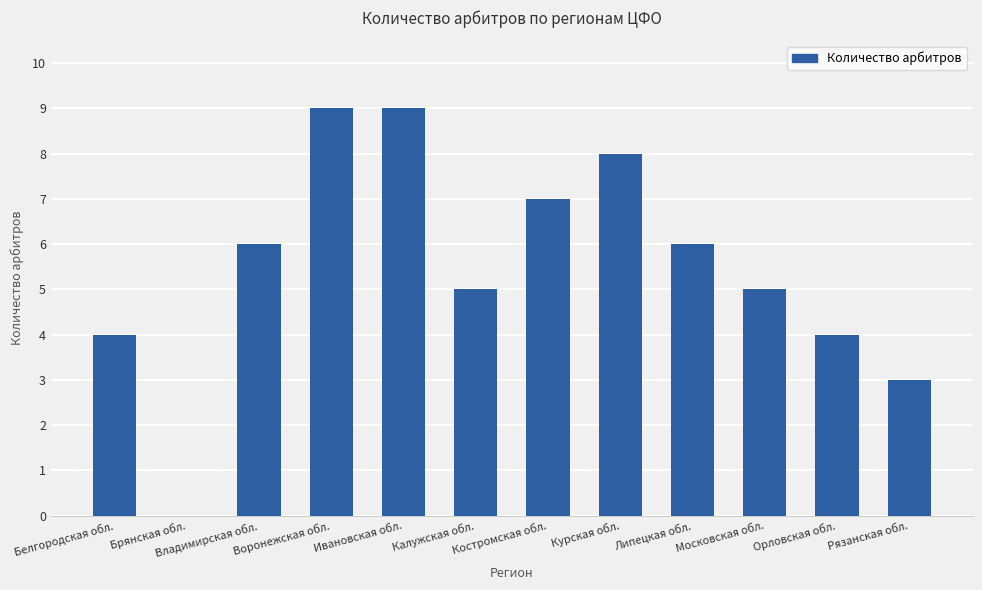

What is the greatest value displayed?

9